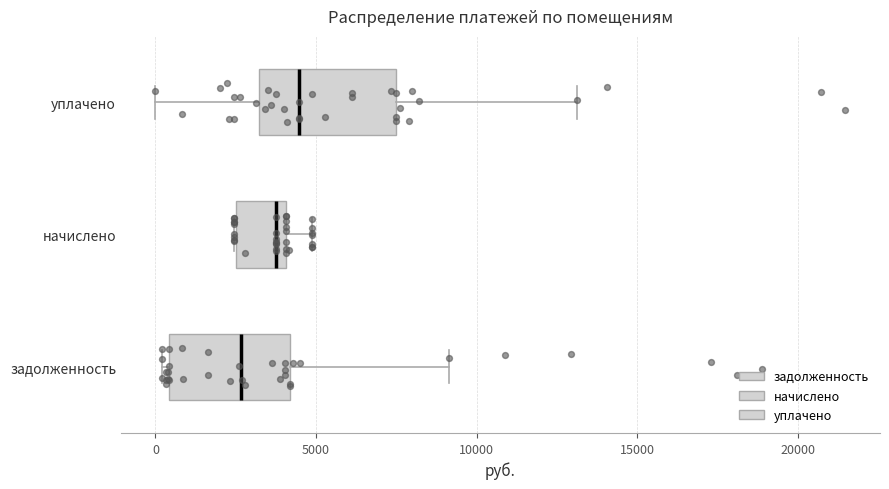

Reading bottom to top, read every box against the x-axis: the position of its median line, the range the box covers, and the ends of its whiskers. The values are not printed on the chart, so give them approximately, as read against the axis.

задолженность: median 2500, box 500 to 4000, whiskers 0 to 9000
начислено: median 4000 (just left of the box's right edge), box 2500 to 4000, whiskers 2500 to 5000
уплачено: median 4500, box 3000 to 7500, whiskers 0 to 13000